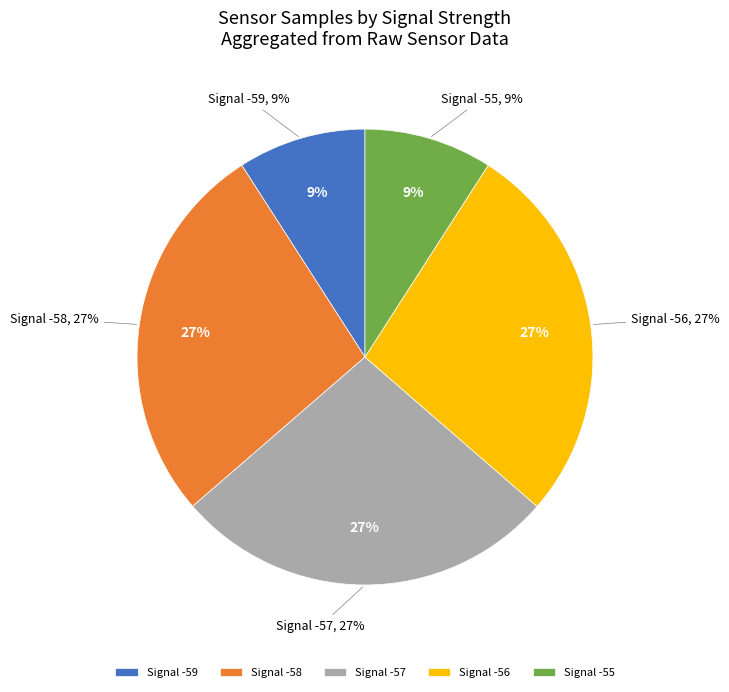

Does -58 account for over 50% of the chart?

No